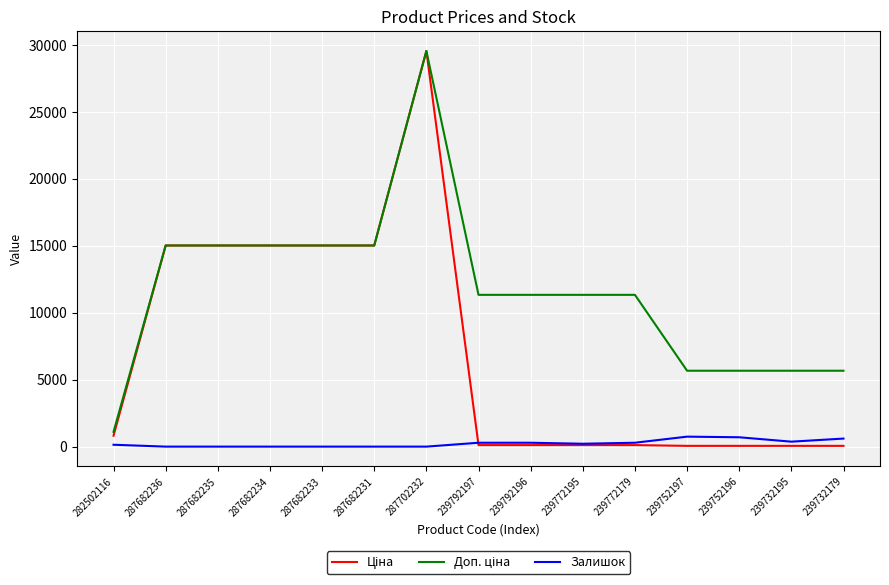

Which category has the highest value across all series?

287702232